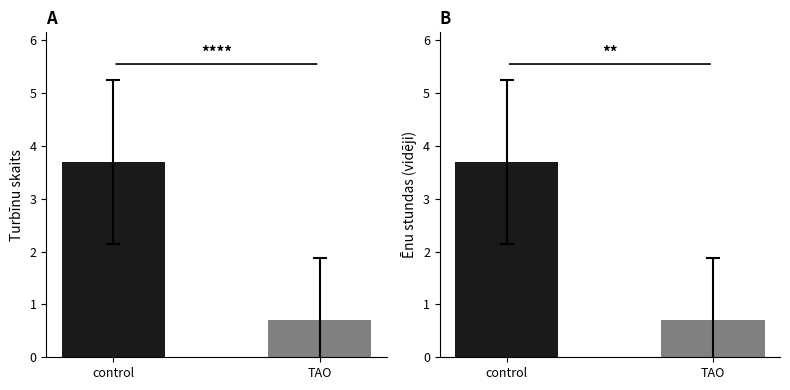

True or false: TAO has a value of 0 at Aiviekstes.

False